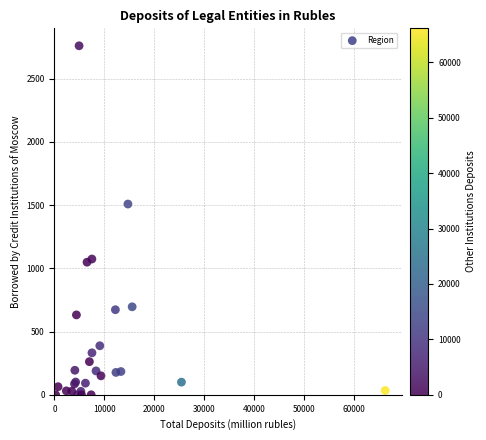

What Y value in the scatter plot is closest to 1380?

1509